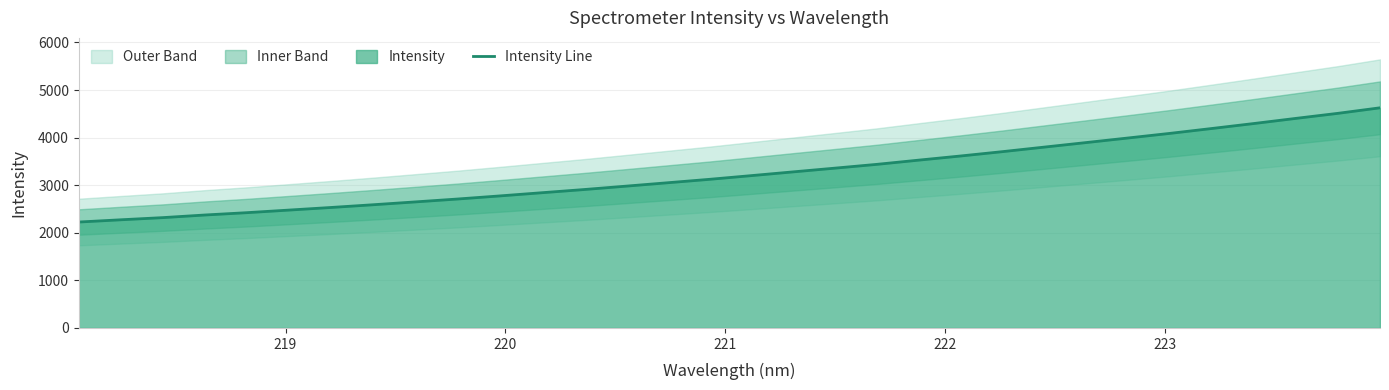

What is the minimum value for Intensity Line?

2226.5